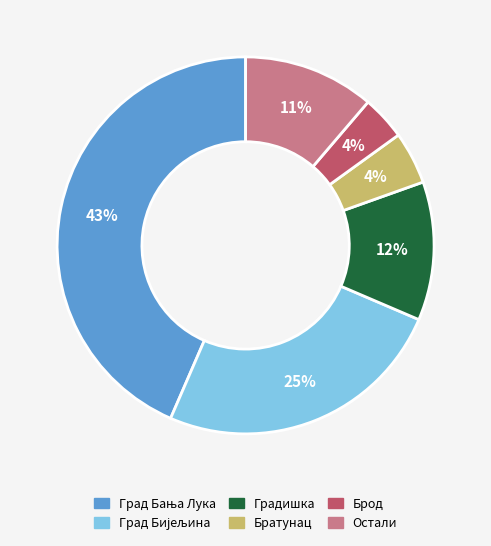

Count the number of slices in the pie.

6